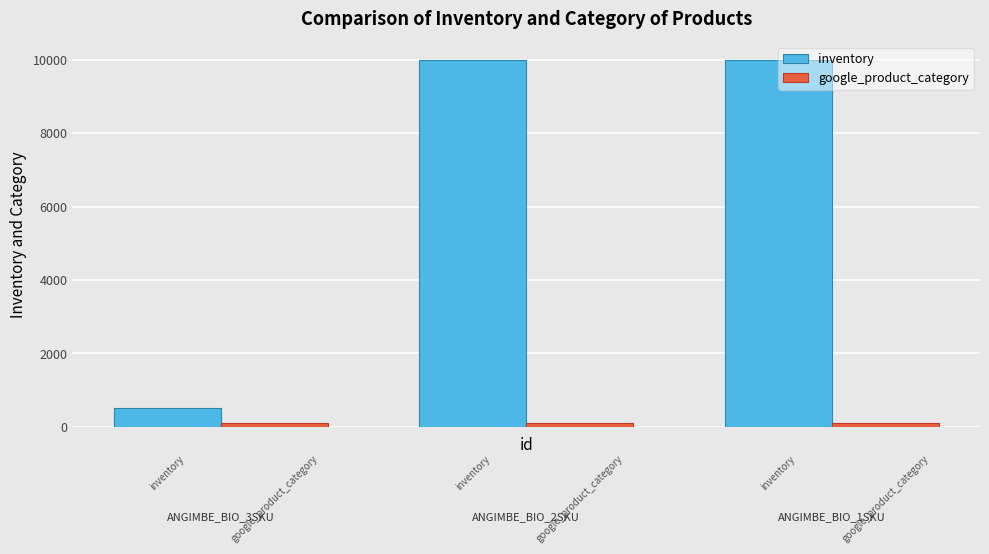

How many categories are shown in the chart?

3